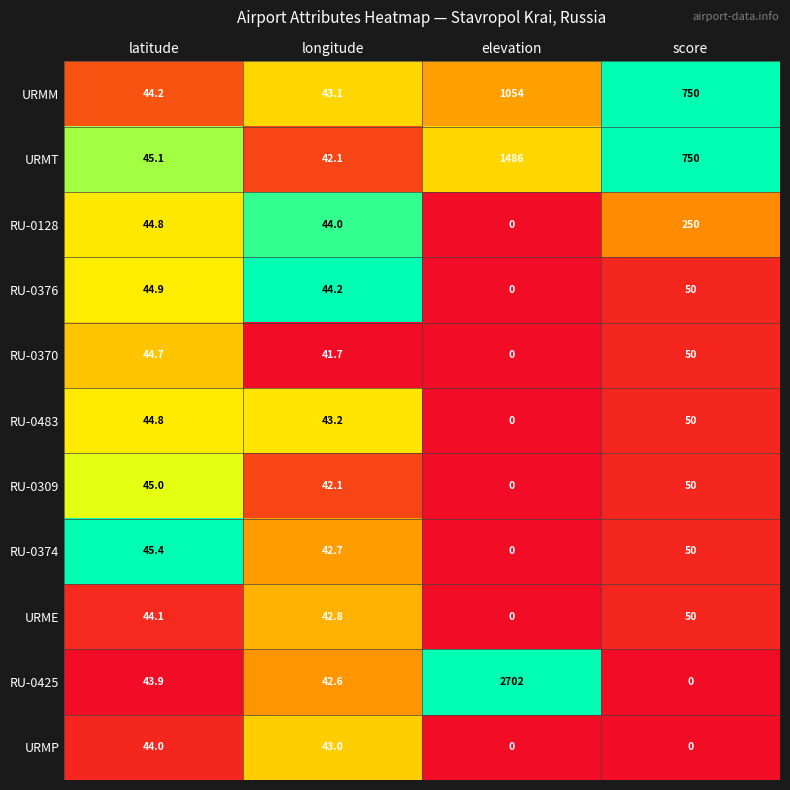

Count the number of categories in the chart.

4